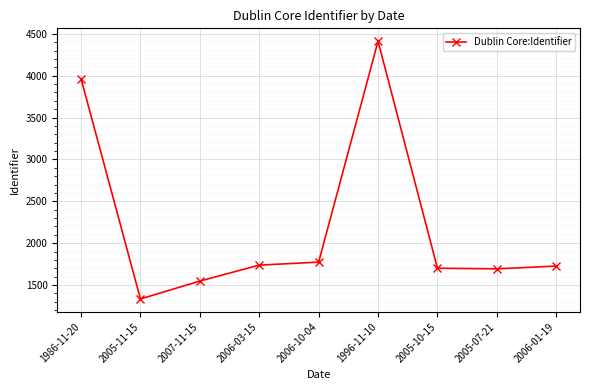

What is the minimum value shown in the chart?

1334